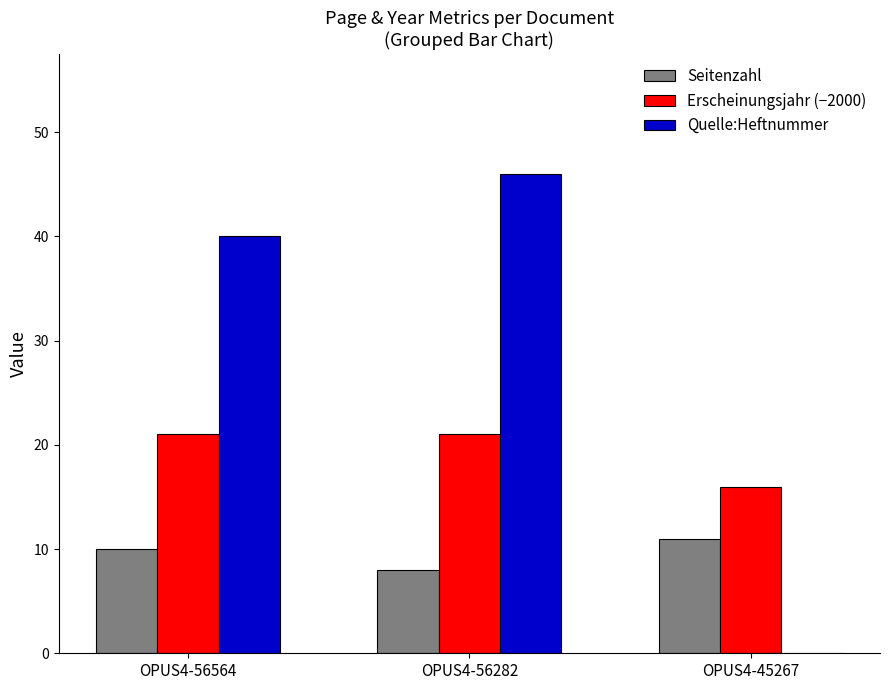

At which category is the sum across all series the highest?

OPUS4-56282